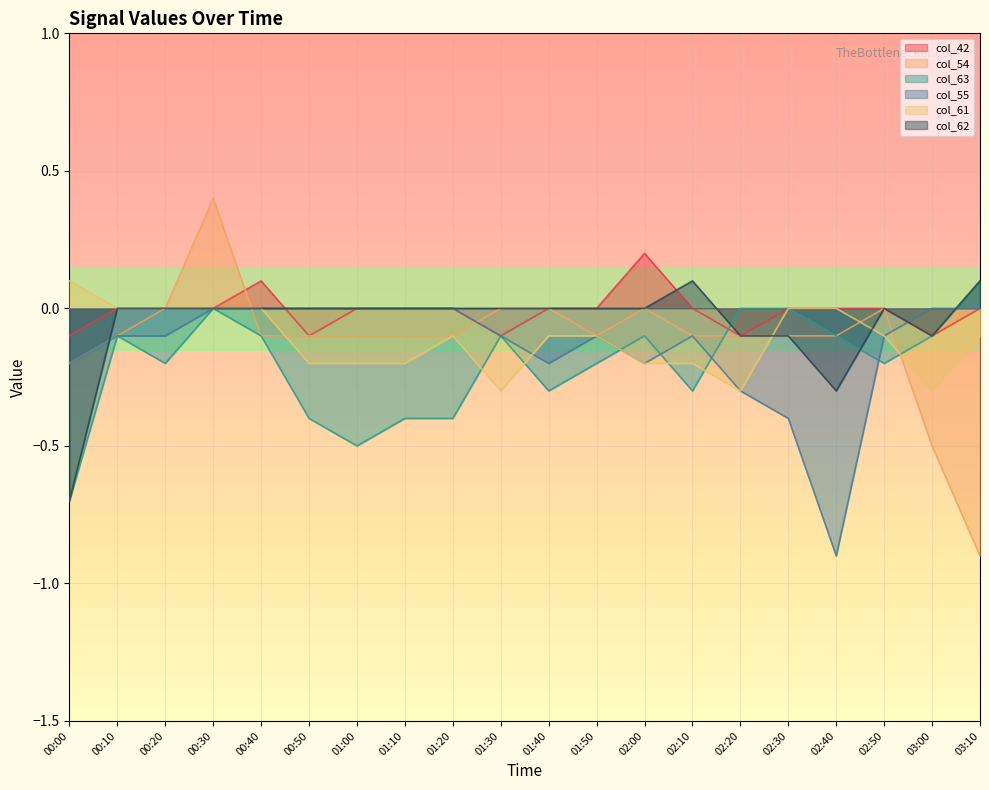

How many interior local valleys does the col_61 series have?

3